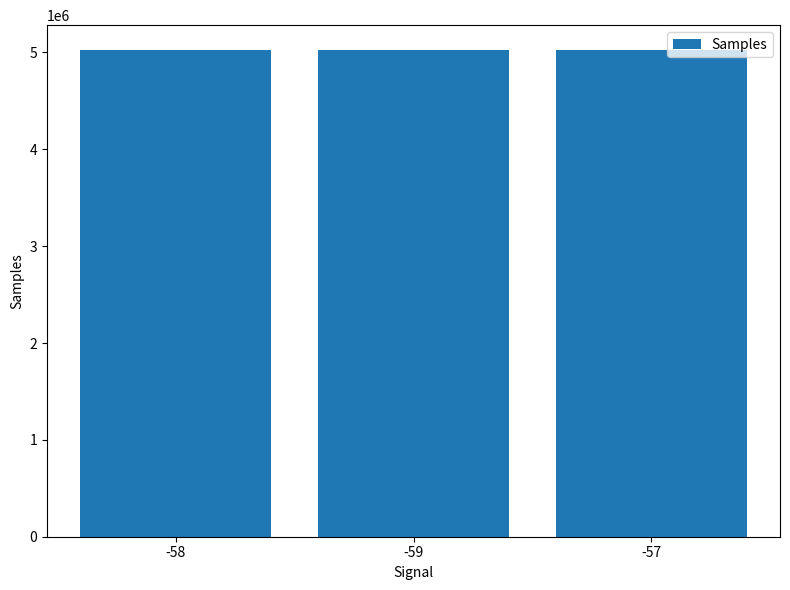

Are the bars horizontal?

No